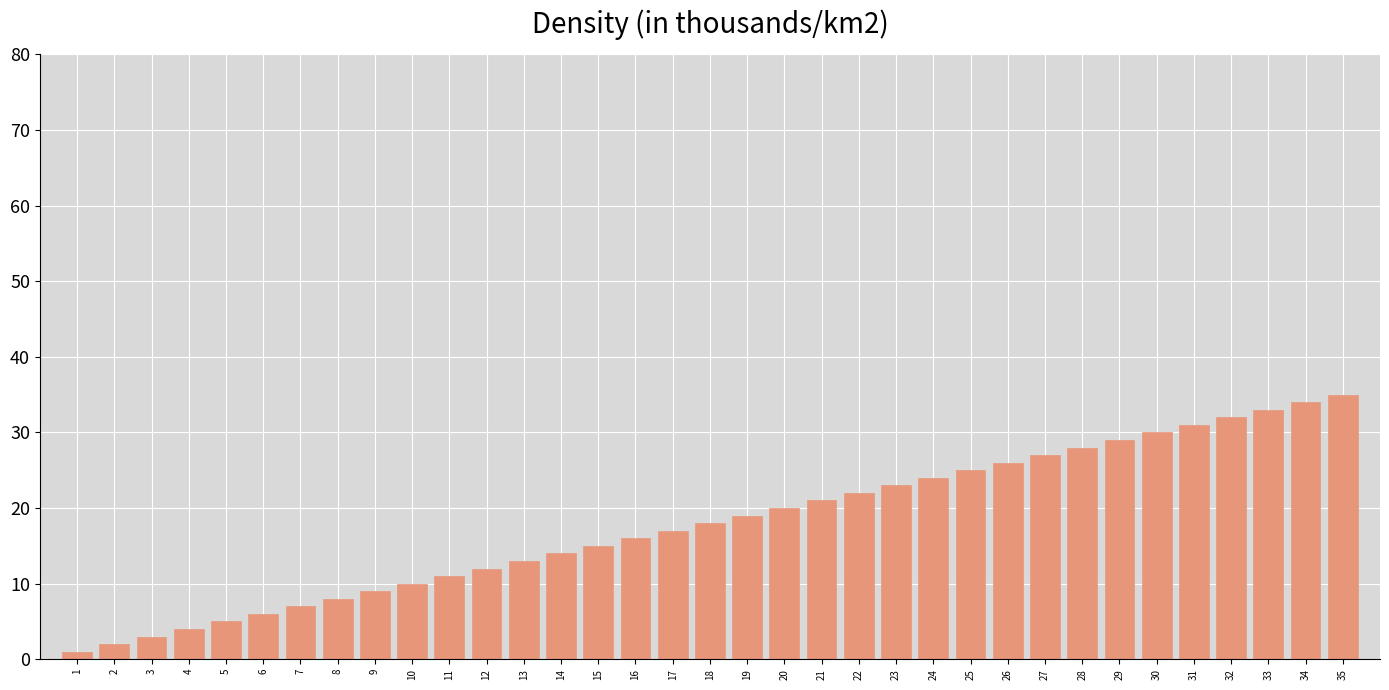

True or false: the data shows 14 at 34.

False